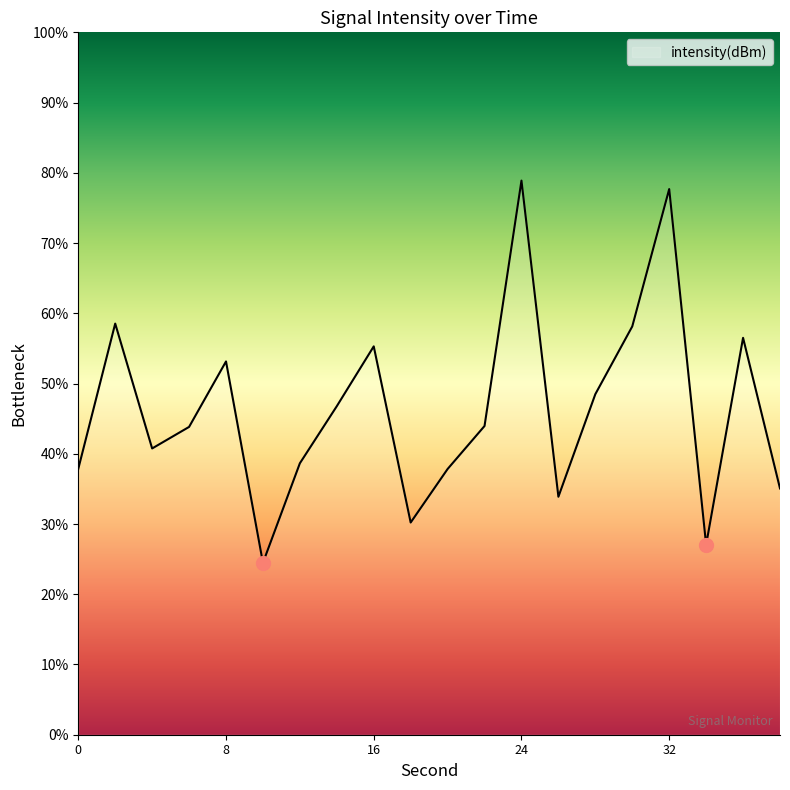

What is the difference between the maximum and second lowest values?

51.8